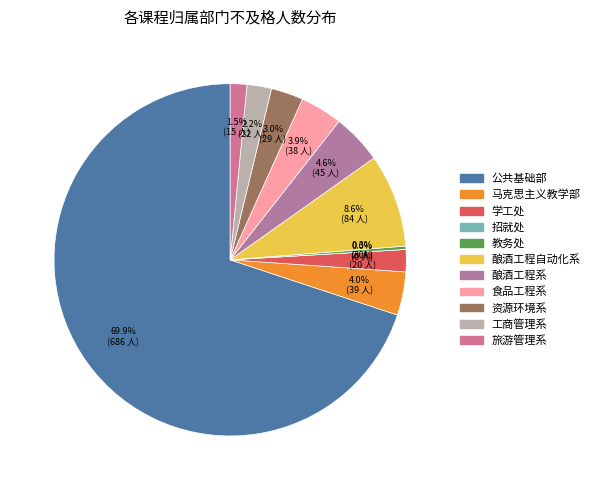

Which category has the smallest portion of the pie?

招就处